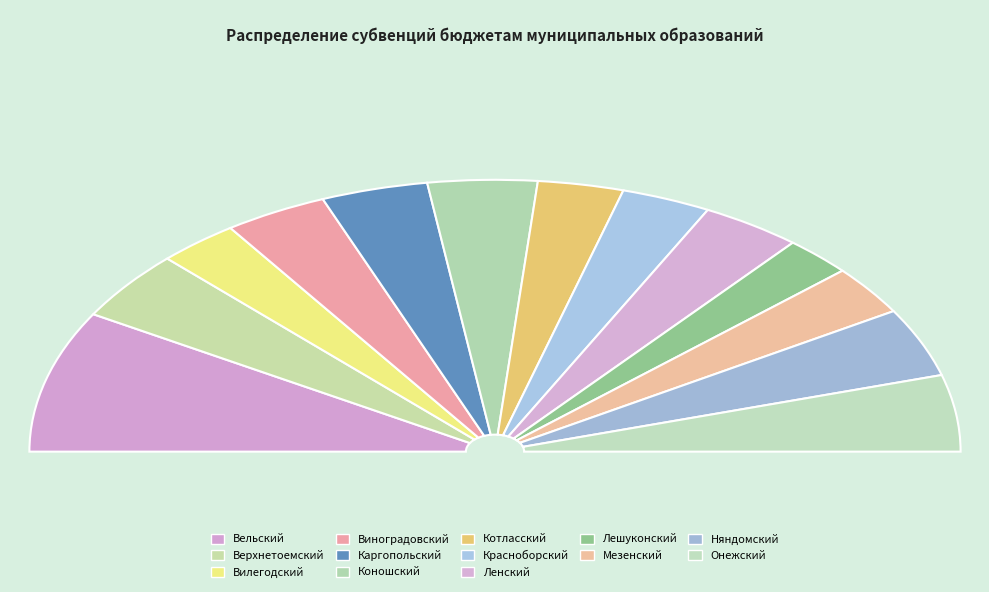

What percentage is the МО Каргопольский муниципальный округ slice, to the nearest percent?

7%